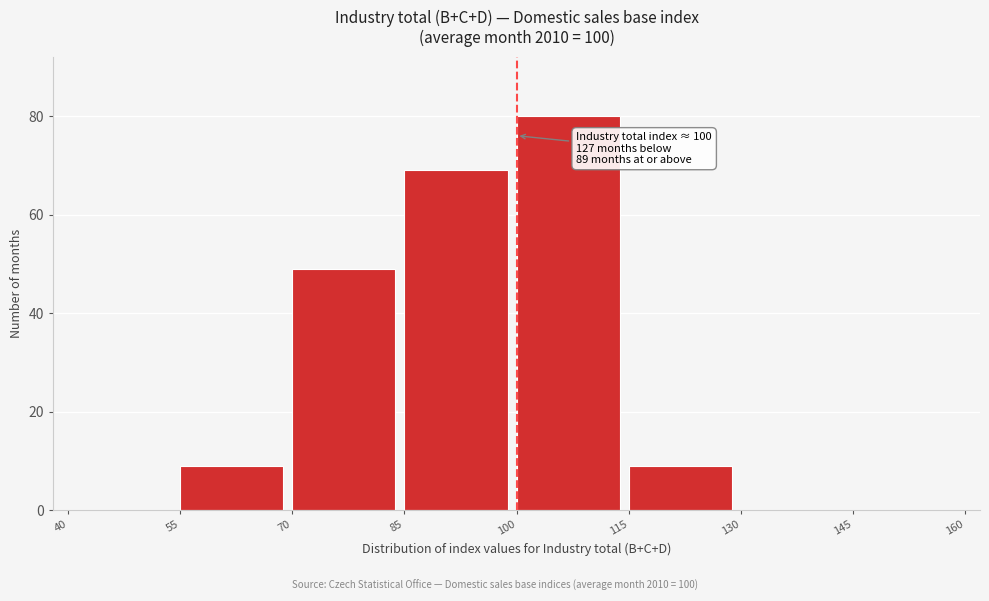

Which range on the x-axis has the tallest bar?

100 to 115